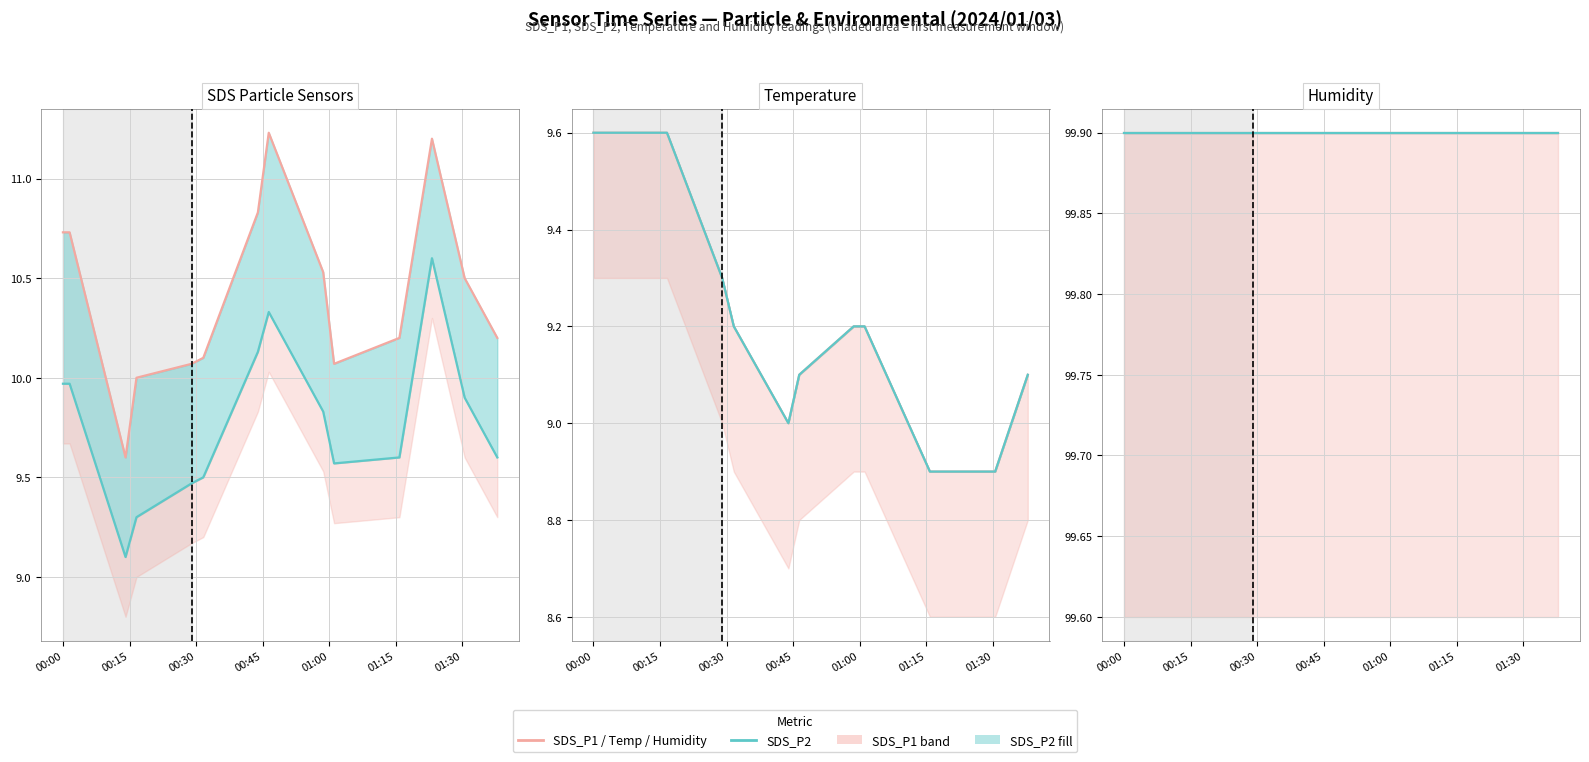

What is the label of the 8th point from the right?

01:30